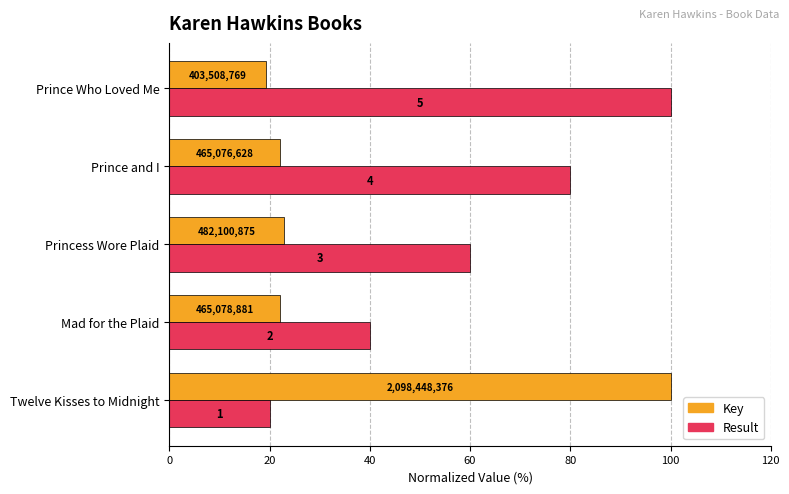

What are all the series names shown in the legend?

Key, Result